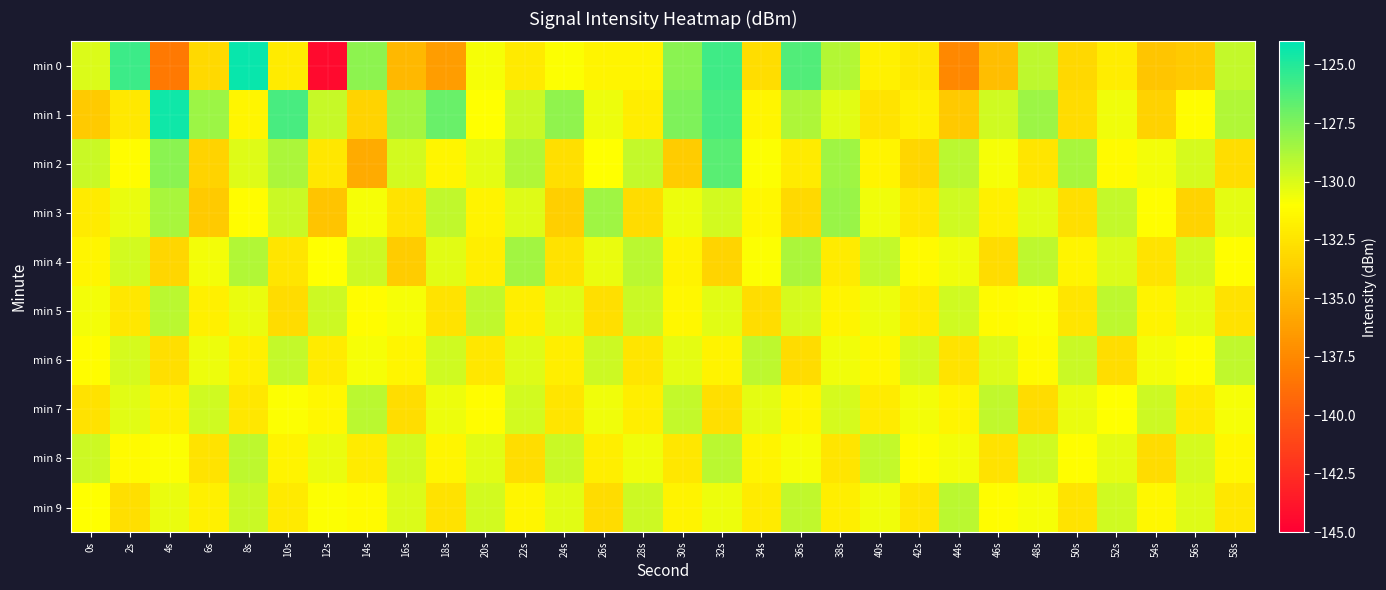

What is the smallest value displayed?

-144.4